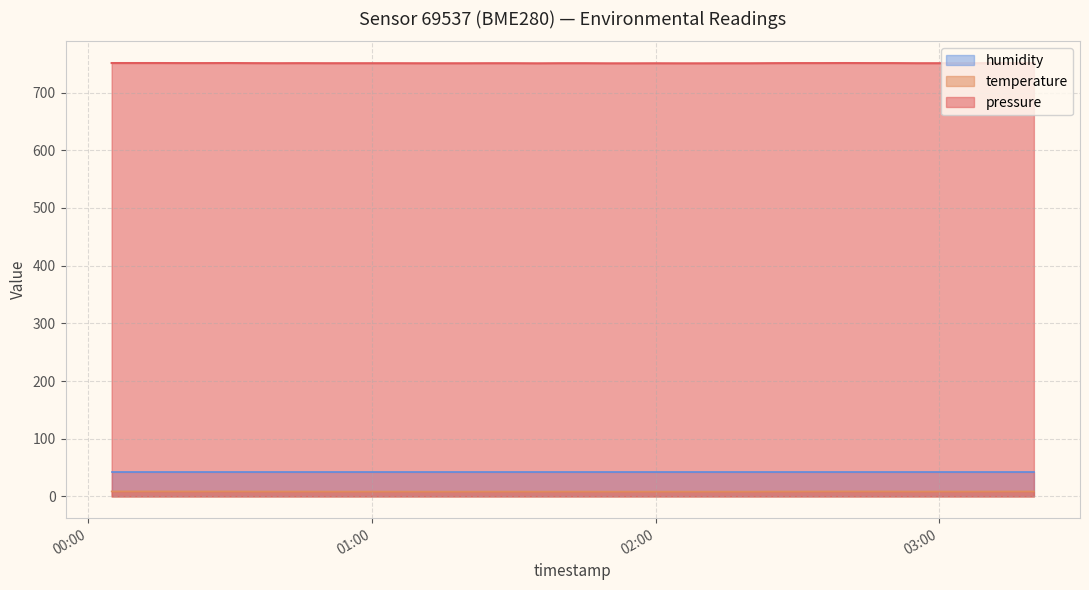

Between 2023-12-28T02:04:59 and 2023-12-28T01:50:00, which is larger?

2023-12-28T02:04:59